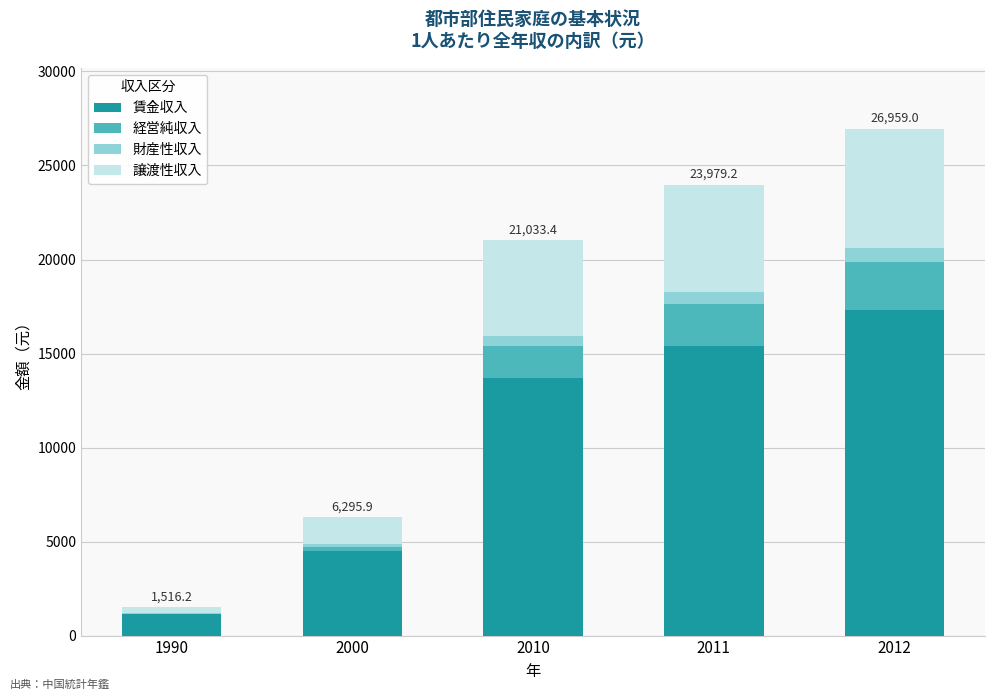

Which category has the highest value in the 賃金収入 series?

2012